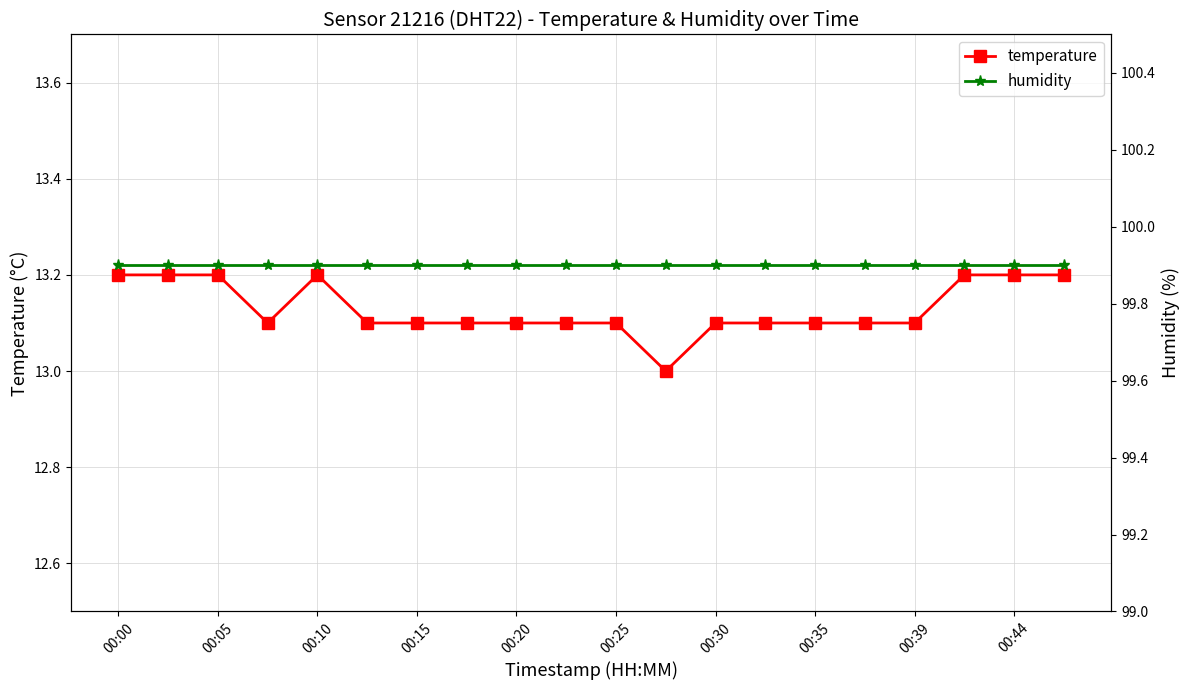

What are all the series names shown in the legend?

temperature, humidity